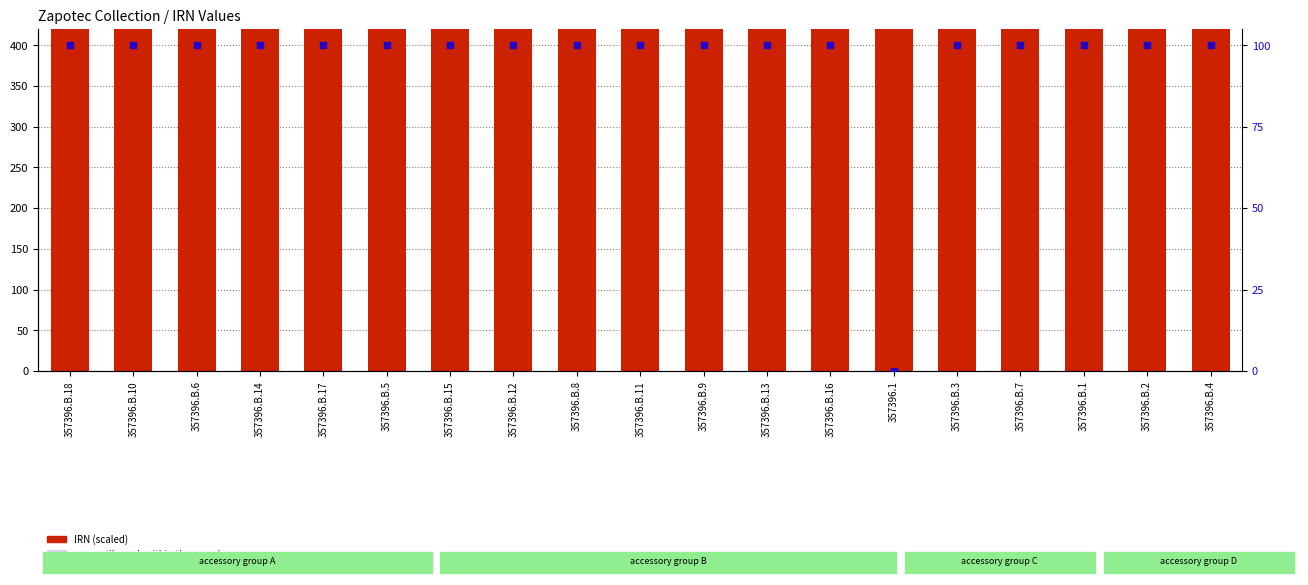

Which series reaches the minimum Y coordinate?

percentile rank within the sample